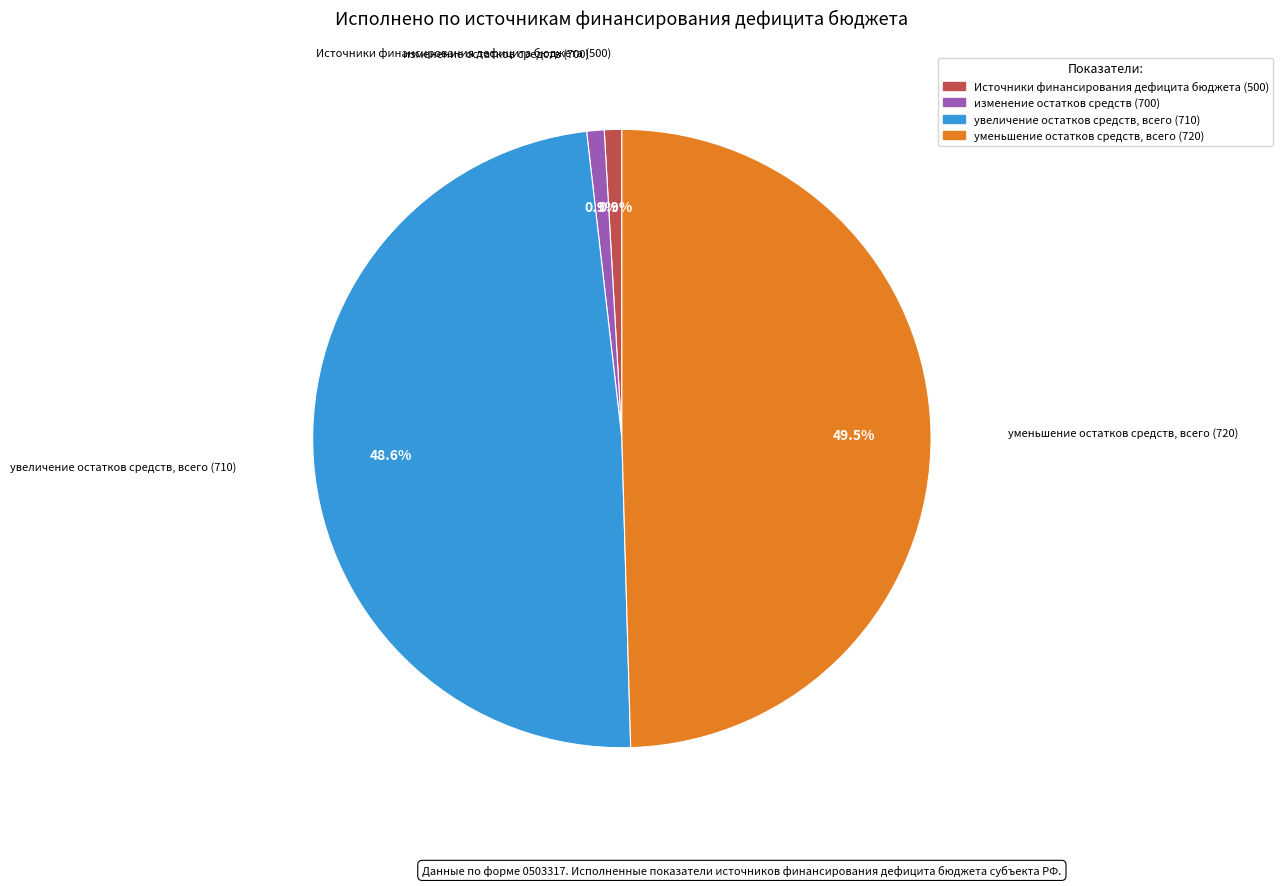

What is the total percentage of Источники финансирования дефицита бюджета and увеличение остатков средств, всего?

49.5%